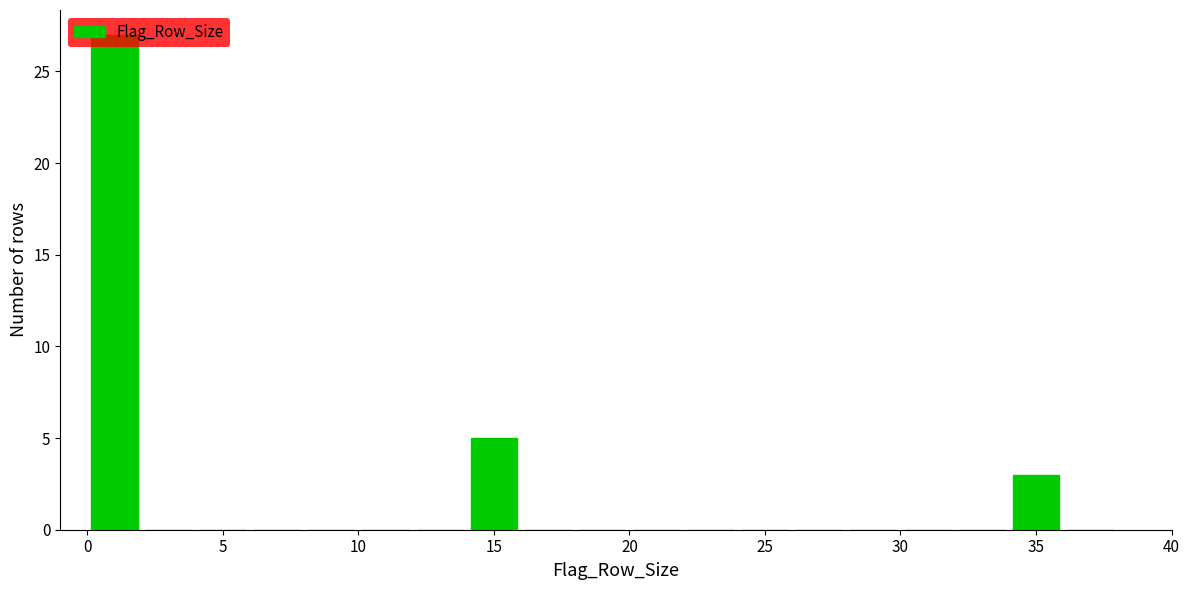

Reading left to right, list every bar in this chart as the range it spans on the x-axis followed by its height. The values are not printed on the chart, so give them approximately, as read against the axis.

0 to 2: 27
2 to 4: 0
4 to 6: 0
6 to 8: 0
8 to 10: 0
10 to 12: 0
12 to 14: 0
14 to 16: 5
16 to 18: 0
18 to 20: 0
20 to 22: 0
22 to 24: 0
24 to 26: 0
26 to 28: 0
28 to 30: 0
30 to 32: 0
32 to 34: 0
34 to 36: 3
36 to 38: 0